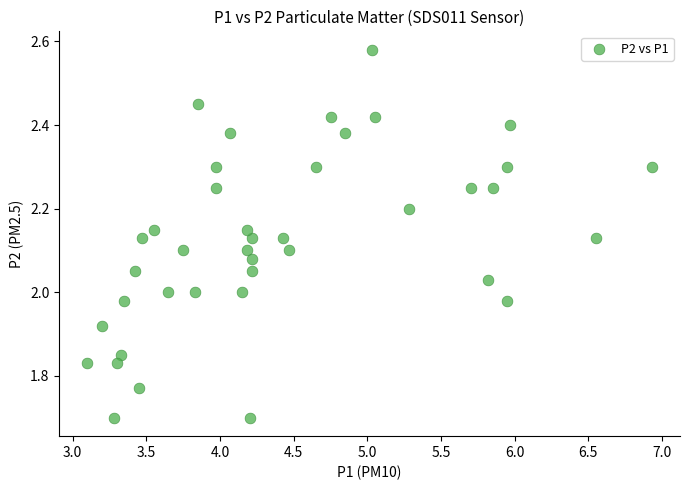

What is the range of X values (max minus min)?

3.8